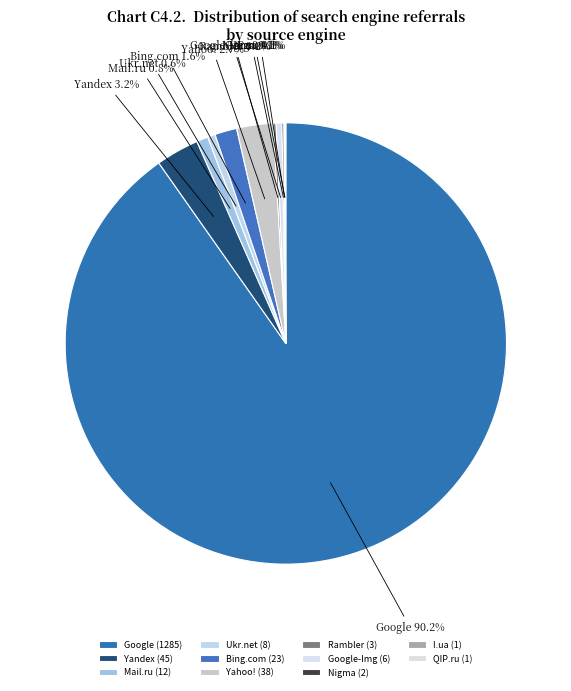

Is there a majority slice in this chart?

Yes